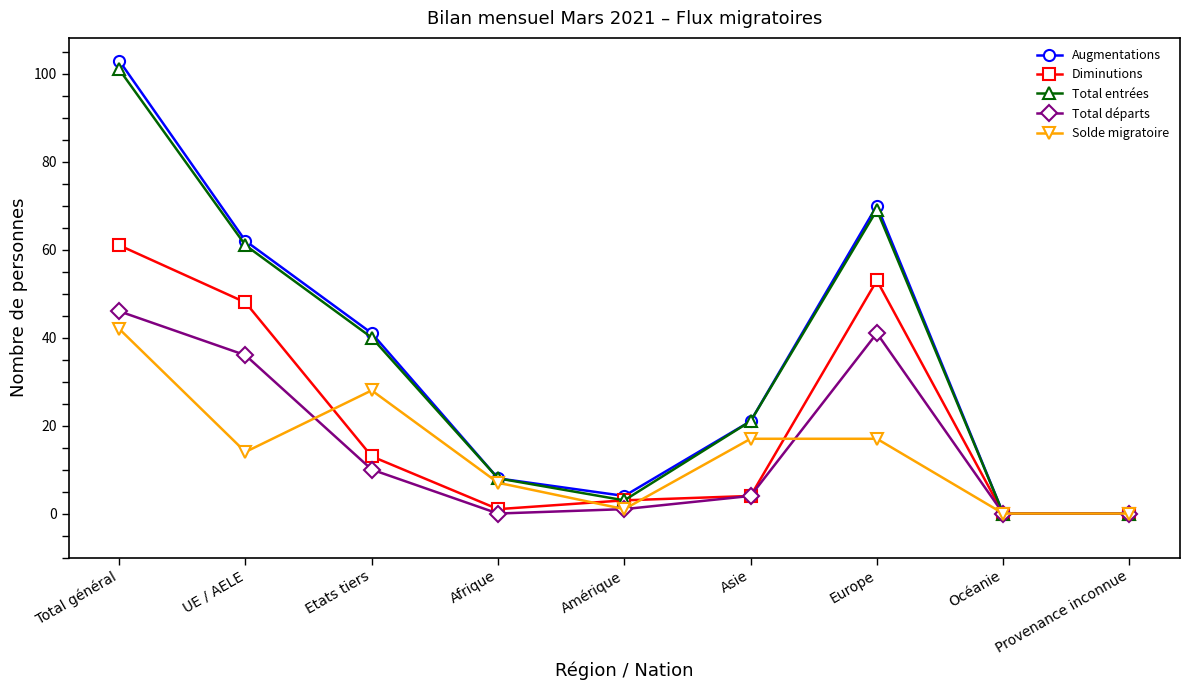

What is the sum of the Total départs values at Amérique and Total général?

47